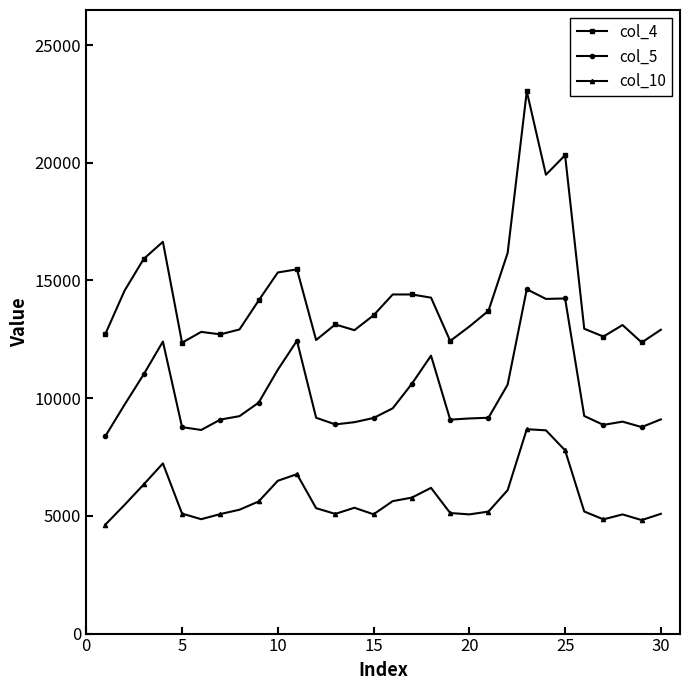

What is the maximum value shown in the chart?

23033